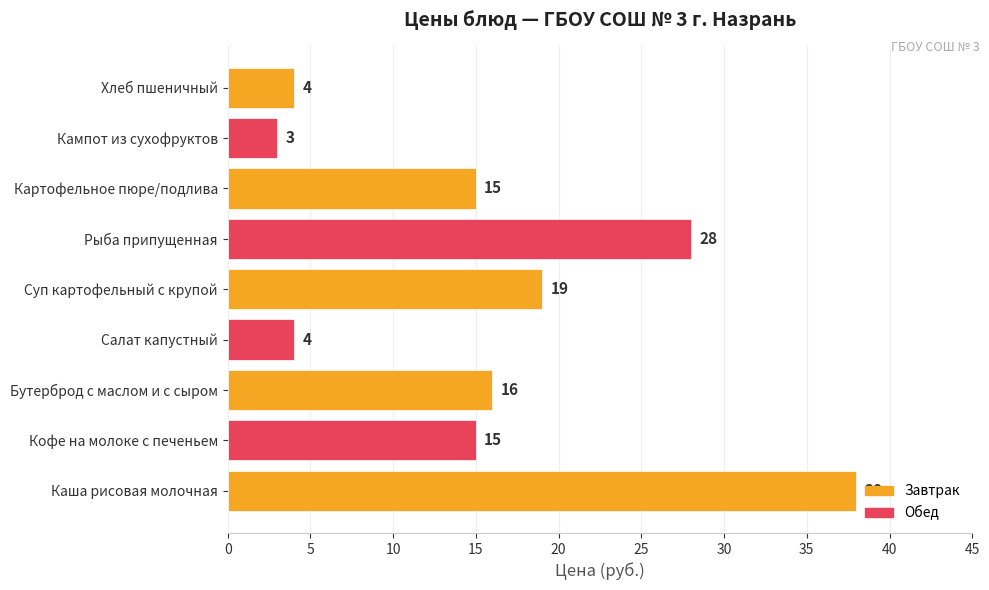

What is the sum of the values at Картофельное пюре/подлива and Каша рисовая молочная?

53